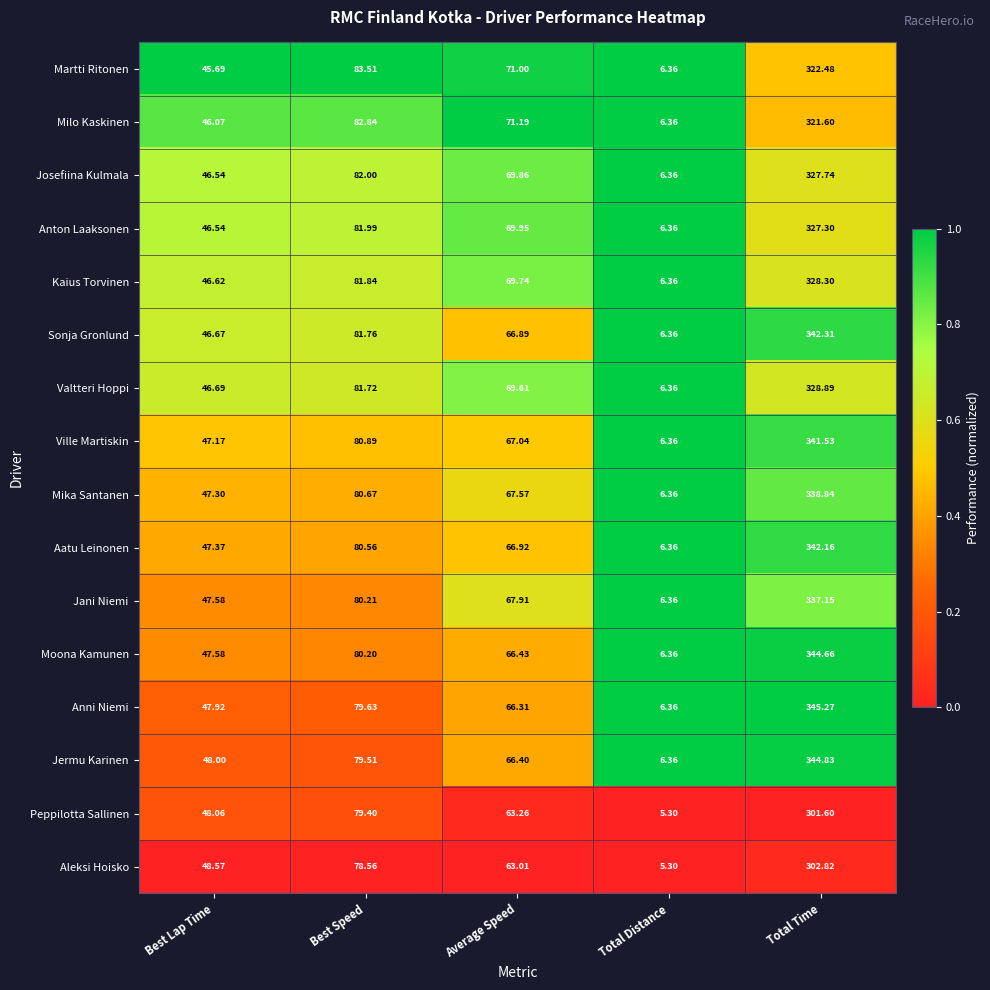

Which series has the largest total across all categories?

Anni Niemi